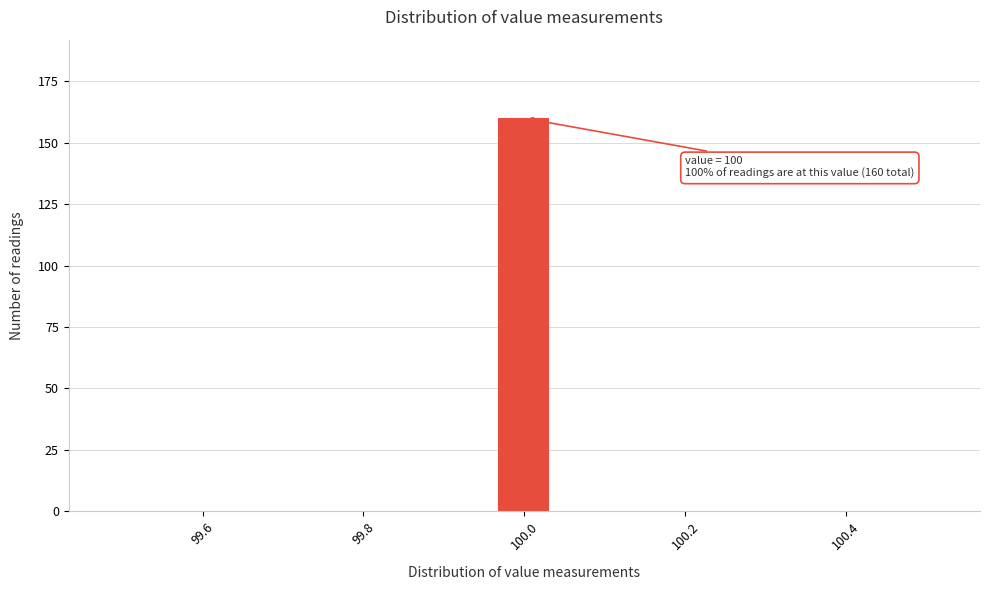

Read against the x-axis, roughly where is the centre of the tallest bar?

100.00